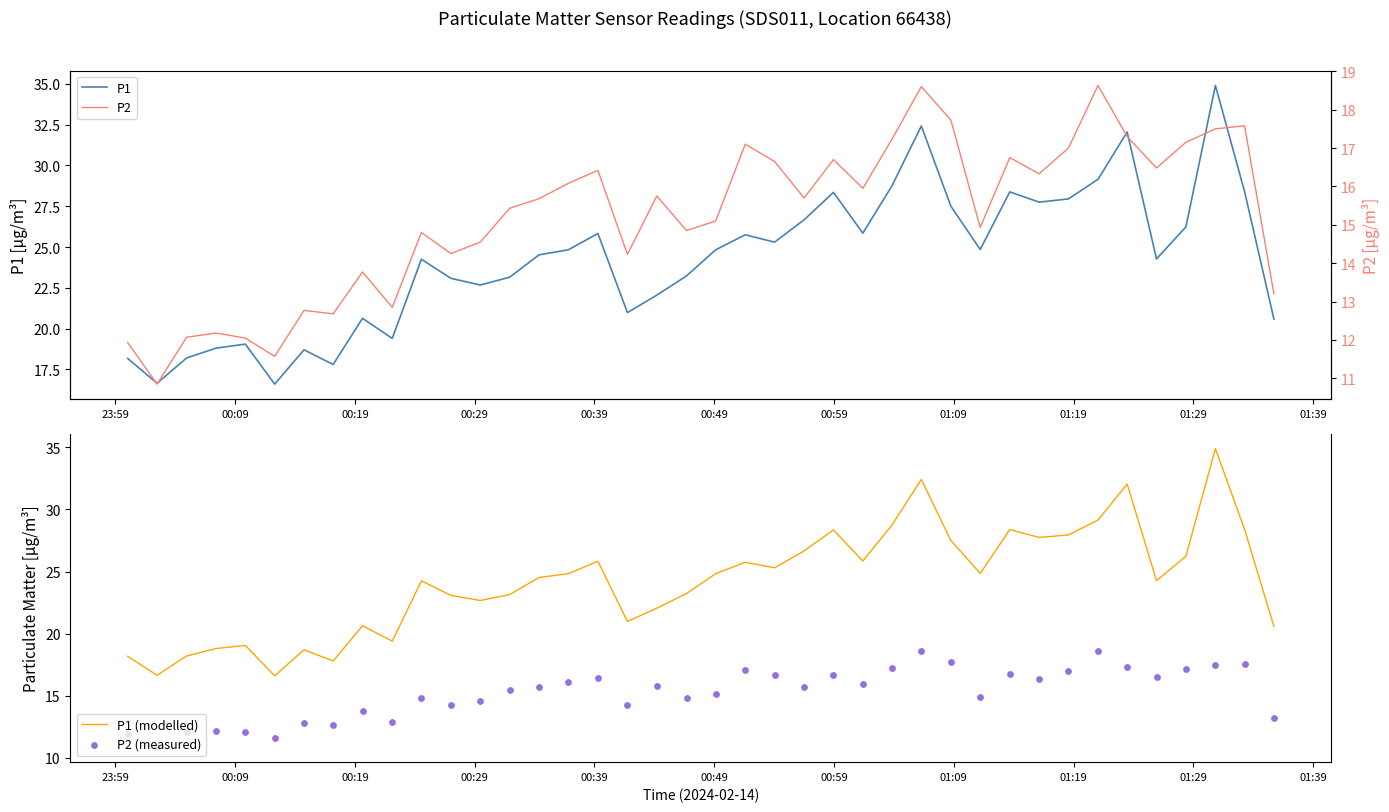

What is the minimum value for P1 (modelled)?

16.6